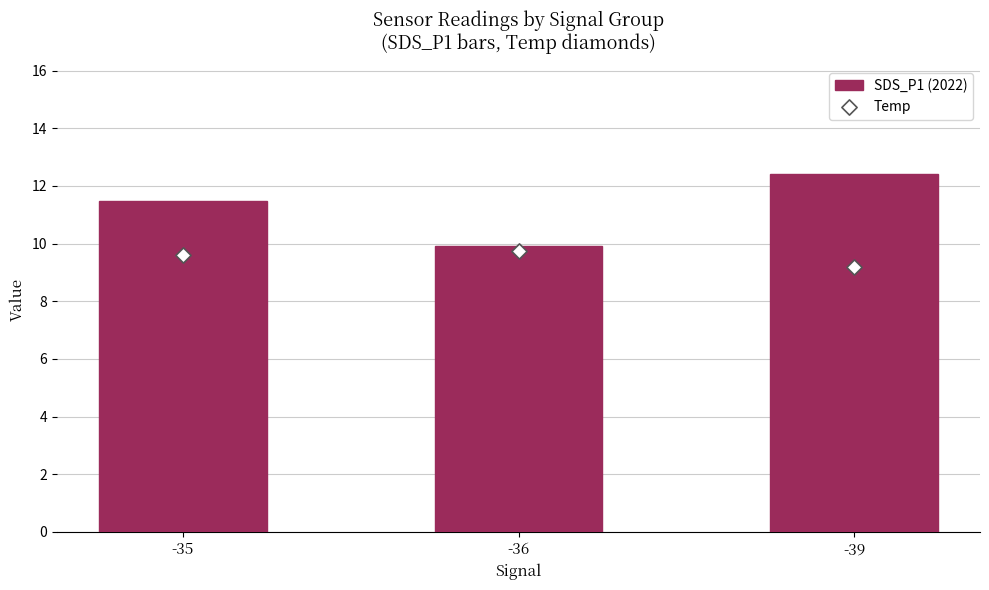

What are all the series names shown in the legend?

SDS_P1 (2022), Temp